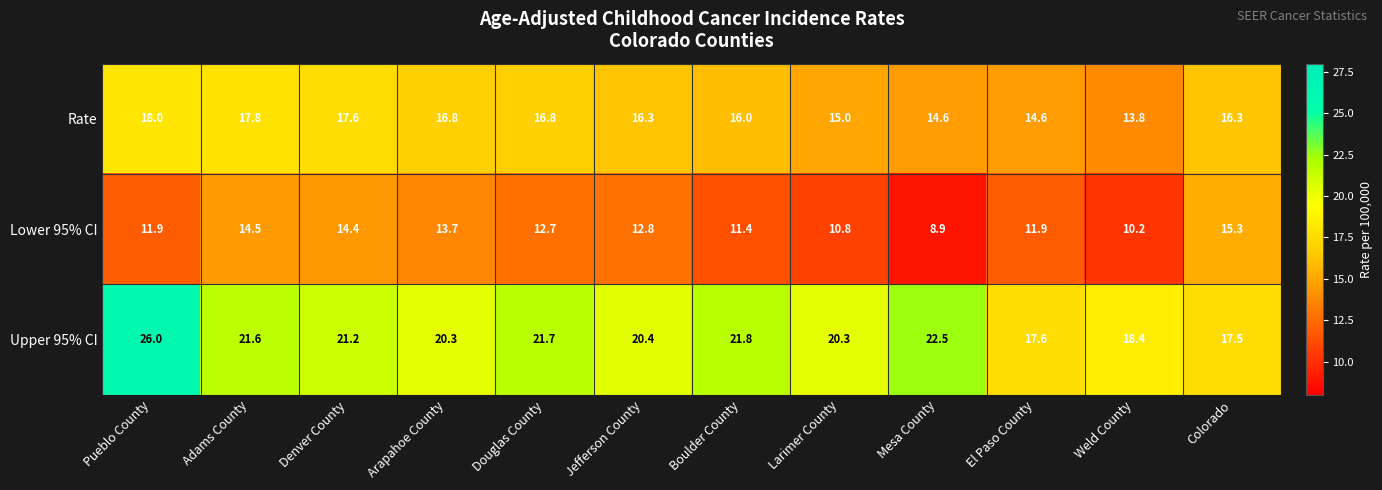

At which category is the sum across all series the highest?

Pueblo County